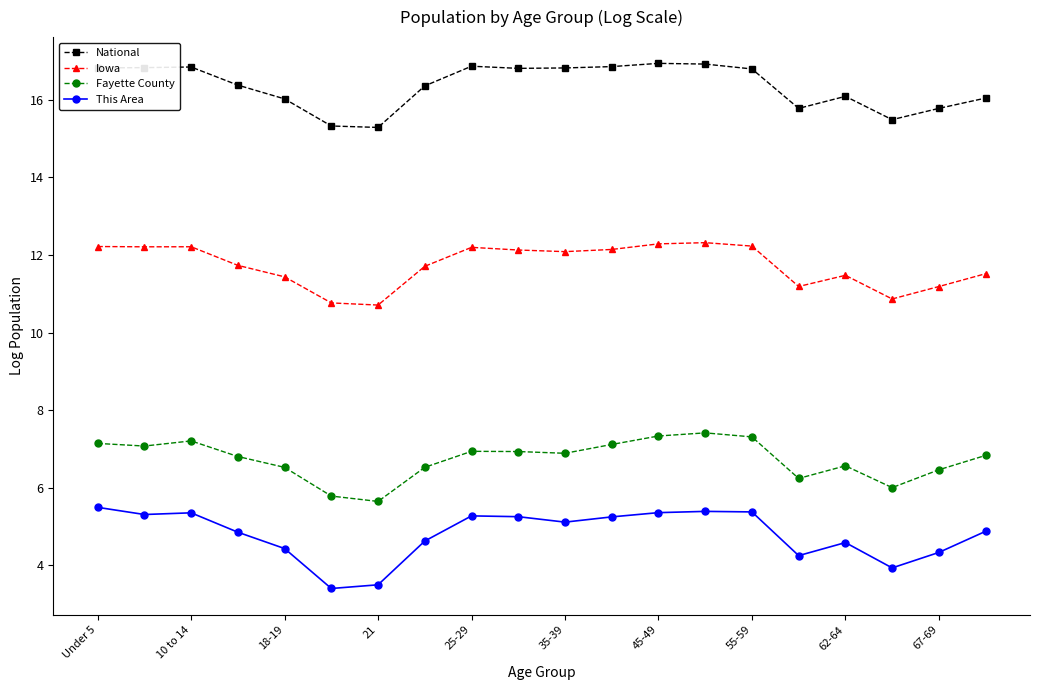

At how many categories does at least one series exceed 7?

20